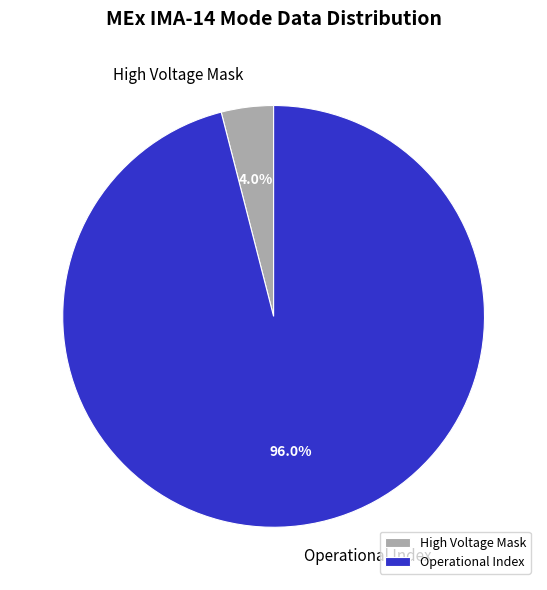

What portion of the pie excludes High Voltage Mask?

96.0%